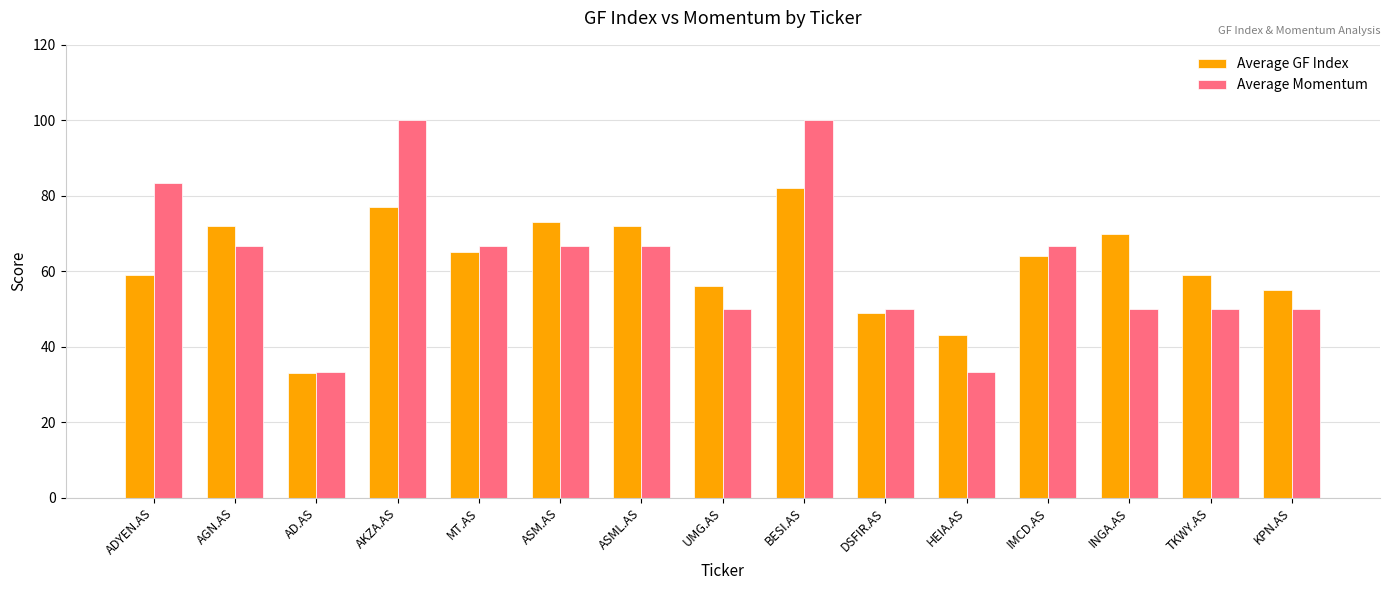

List the series in order of their peak value, highest first.

Average Momentum, Average GF Index